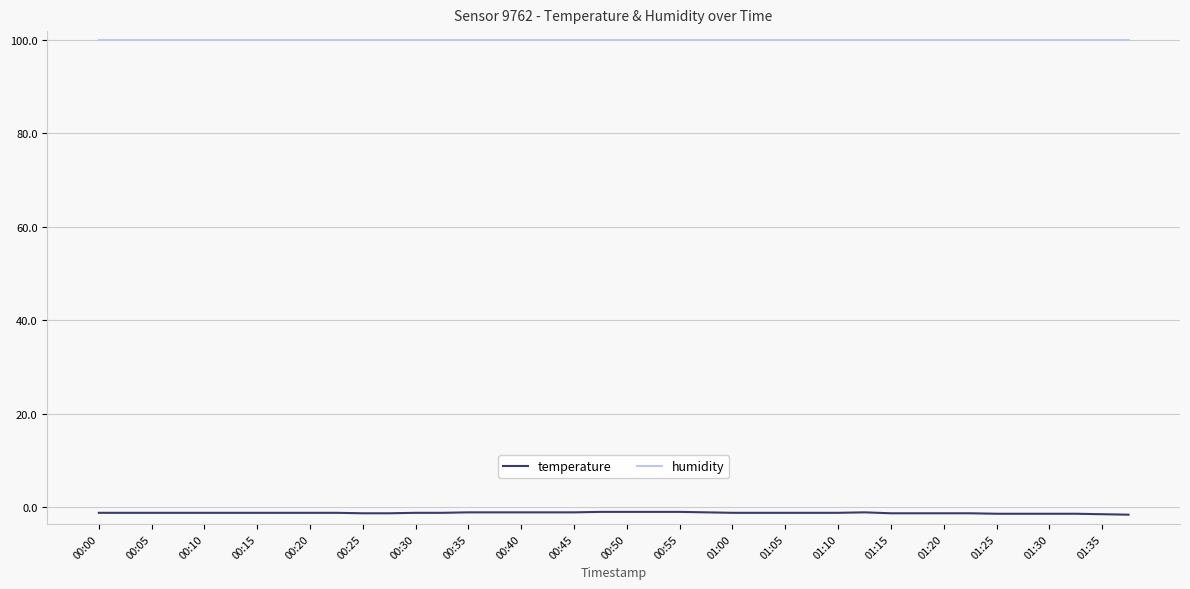

Which series has the largest total across all categories?

humidity